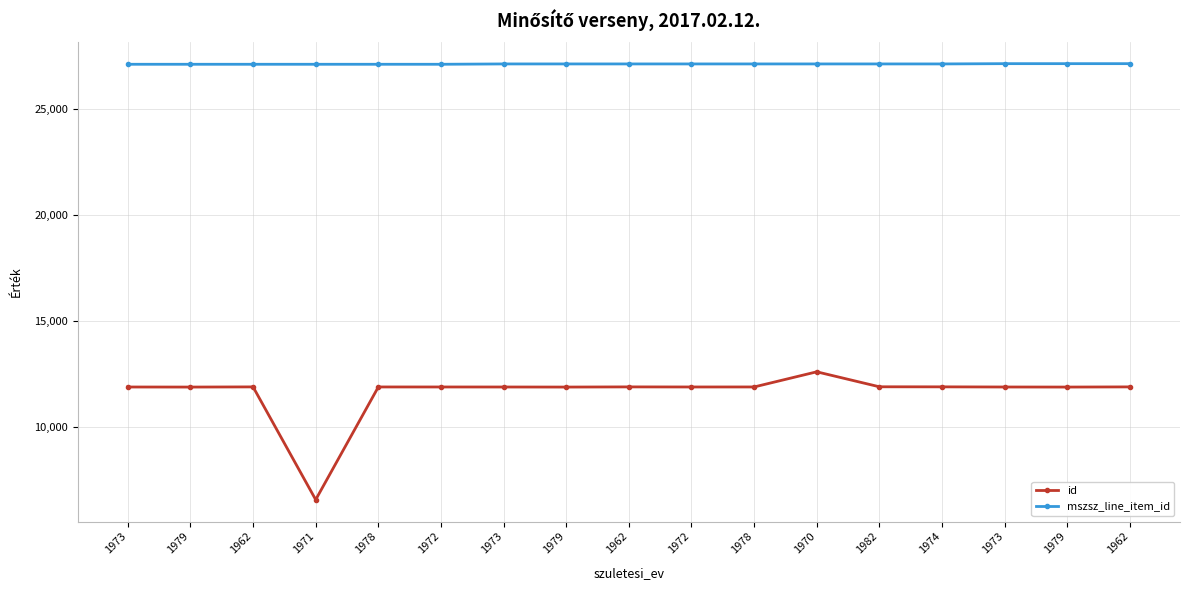

How many series are shown in this chart?

2